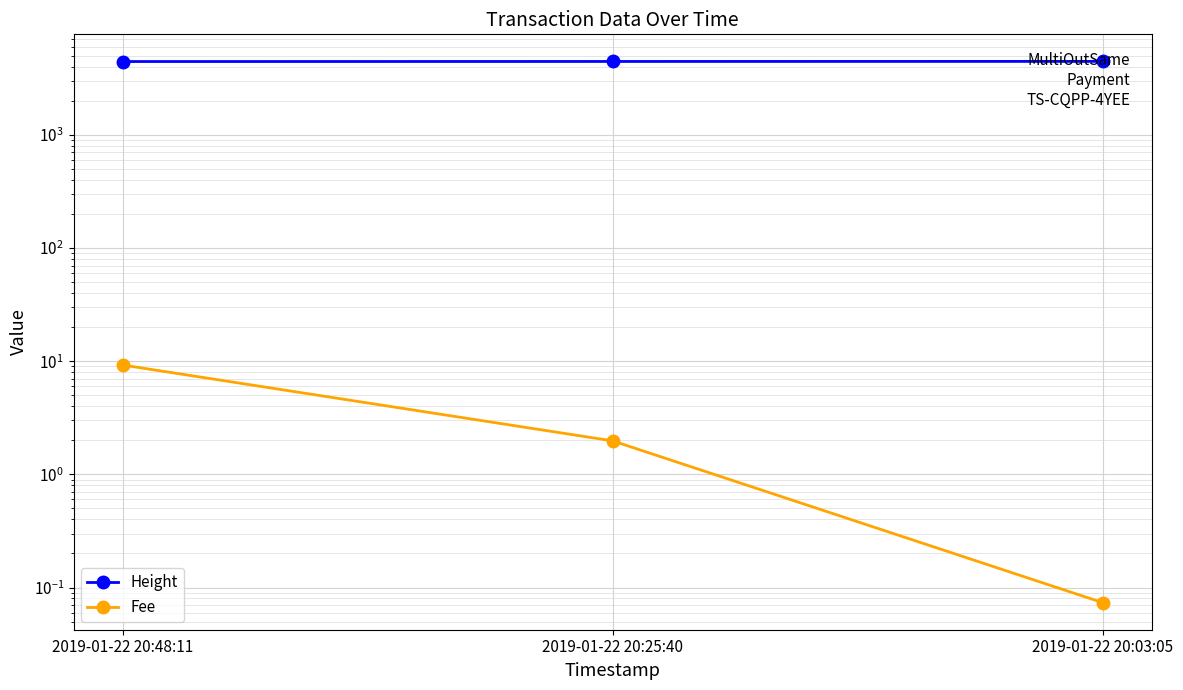

The Fee series shows 9.3 at 2019-01-22 20:48:11. True or false?

True